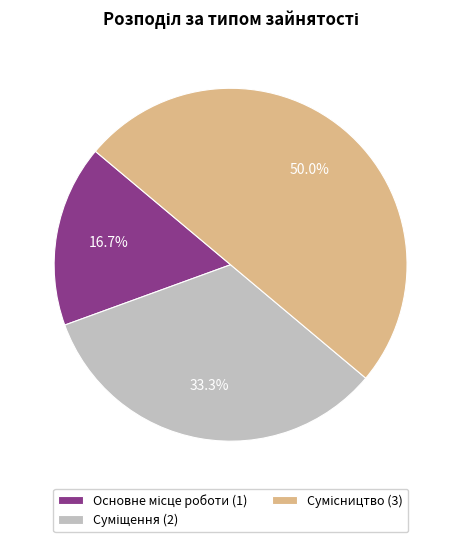

Is it true that Основне місце роботи is 32% of the pie?

False